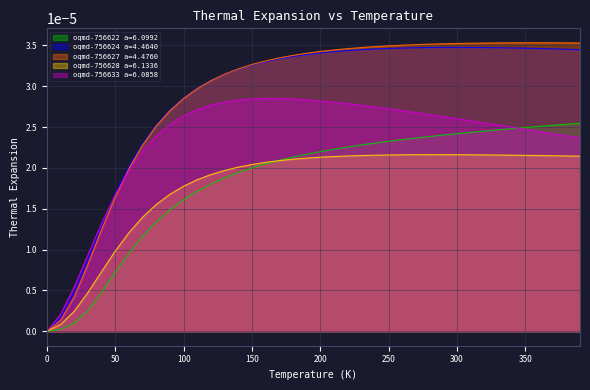

Which series has the largest range (max minus min)?

oqmd-756627 a=4.4760